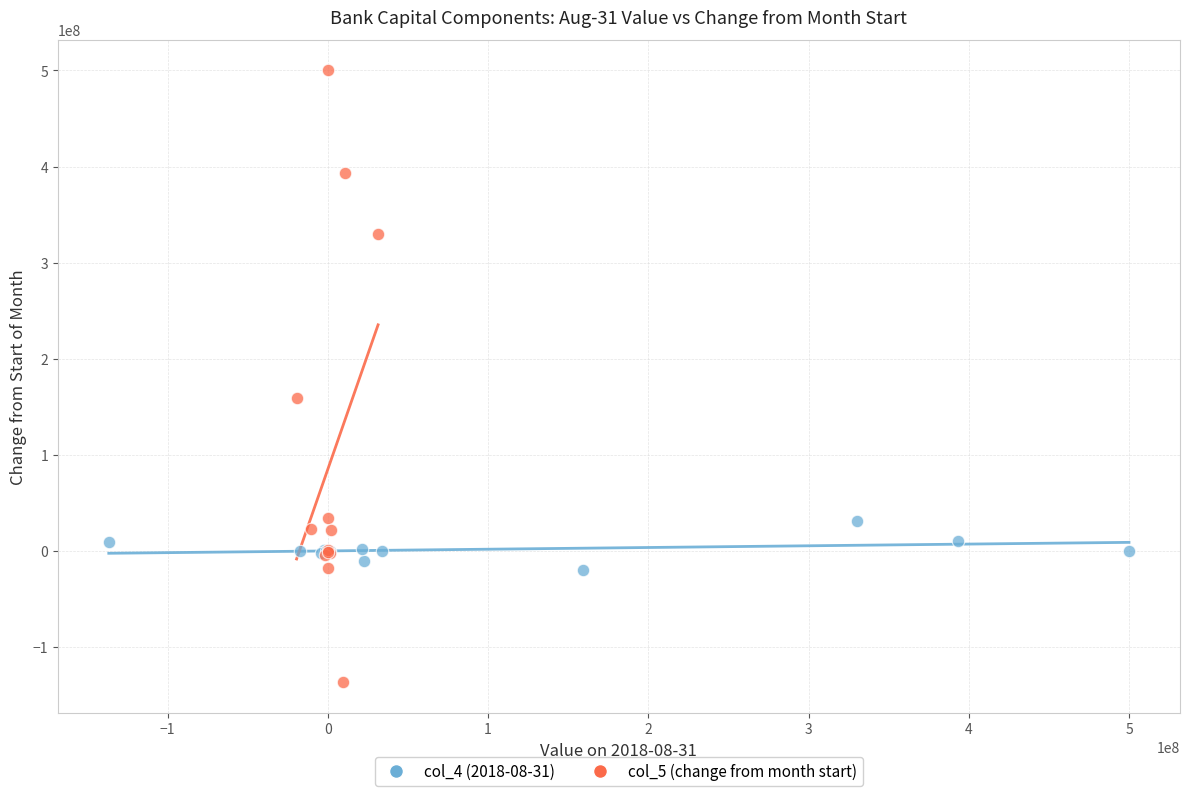

Which series has the largest Y range (max minus min)?

col_5 (change from month start)